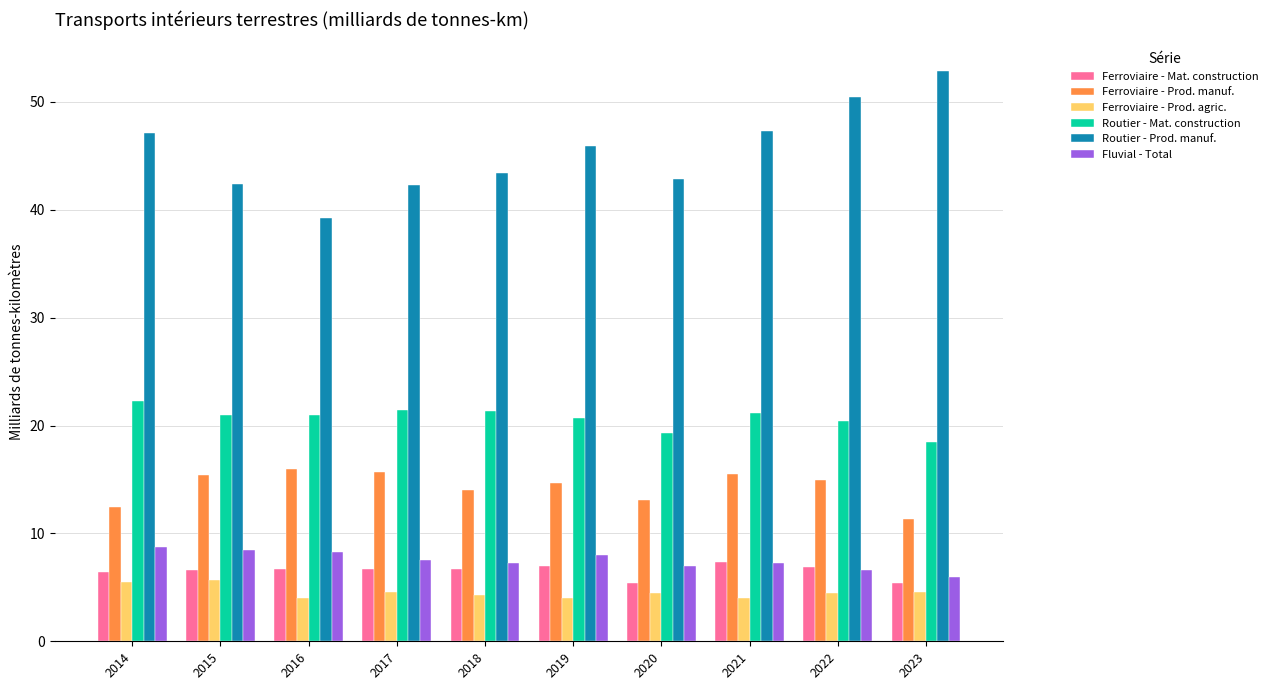

What is the average value of the Routier - Prod. manuf. series?

45.4